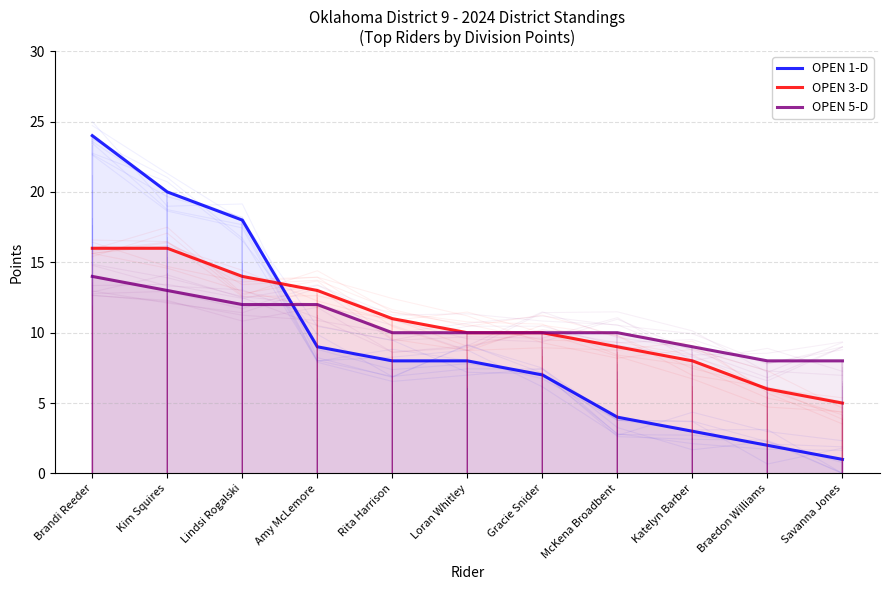

What is the label of the 3rd point from the right?

Katelyn Barber